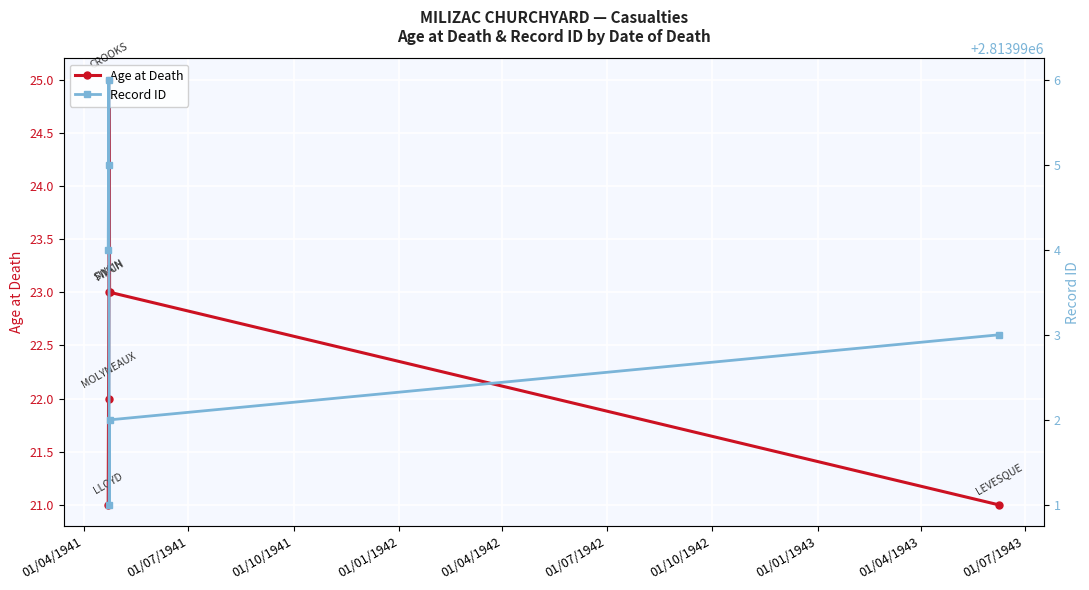

Reading right to left, what are all the values shown in this chart?

Age at Death: 21	23	25	23	22	21
Record ID: 2813993	2813992	2813991	2813996	2813995	2813994